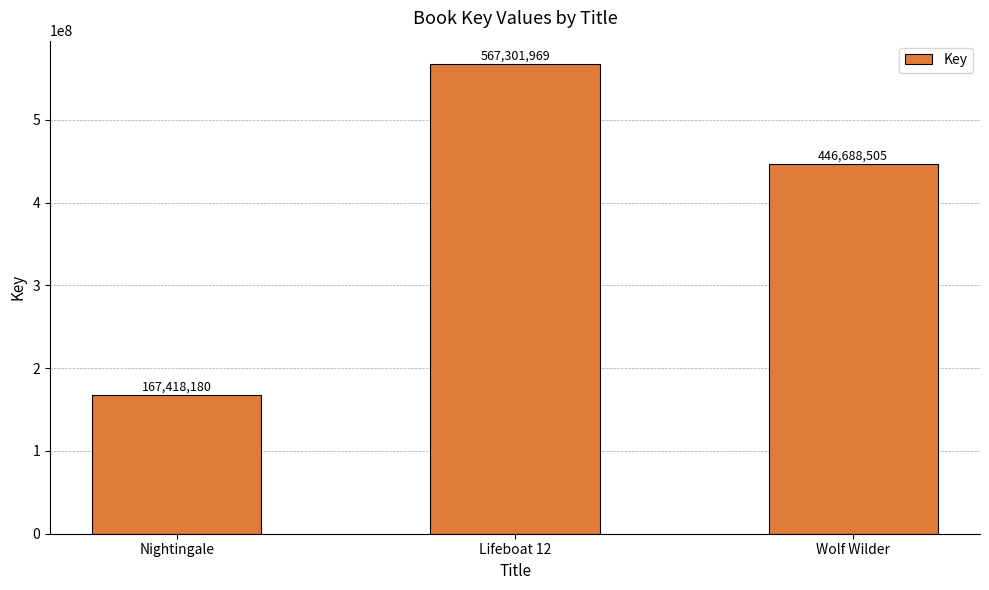

List the labels in order of value, smallest first.

Nightingale, Wolf Wilder, Lifeboat 12